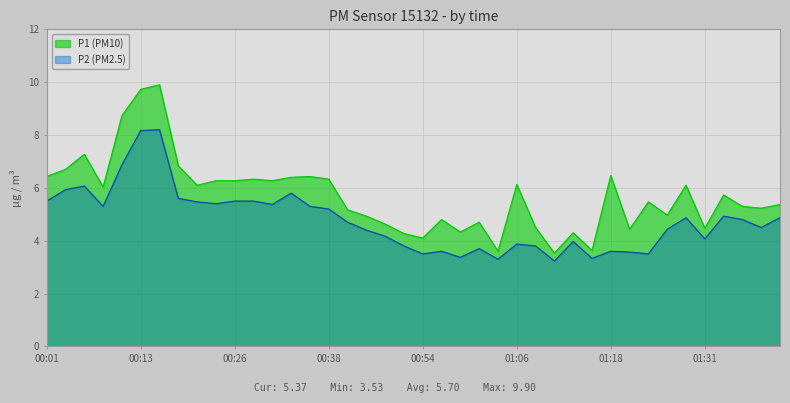

The P1 series shows 1.3 at 00:08. True or false?

False